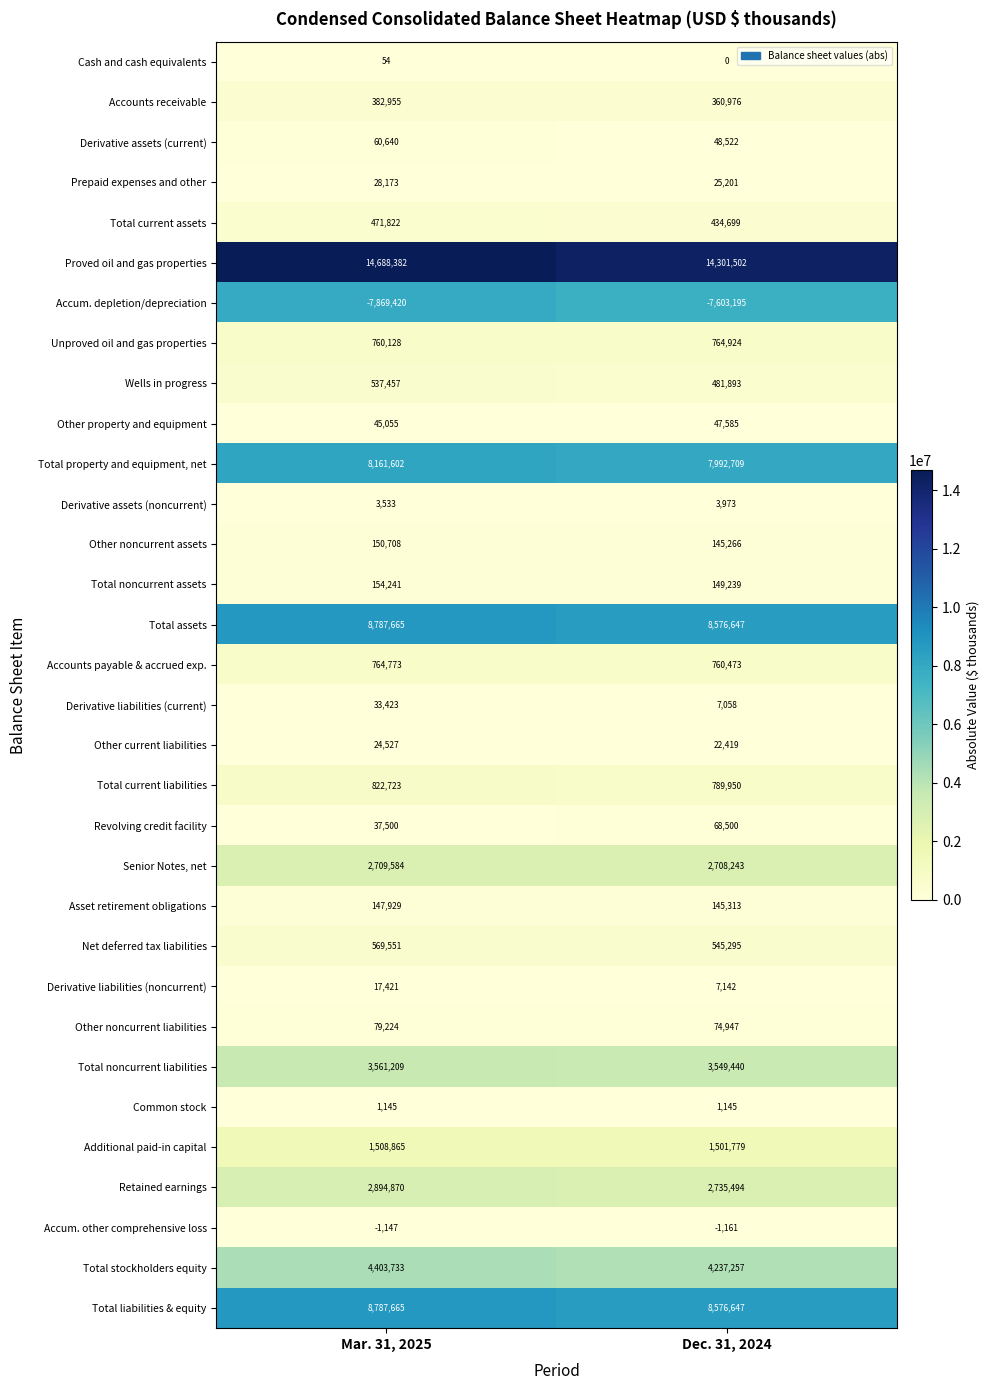

What is the lowest value of the Other noncurrent liabilities series?

74947